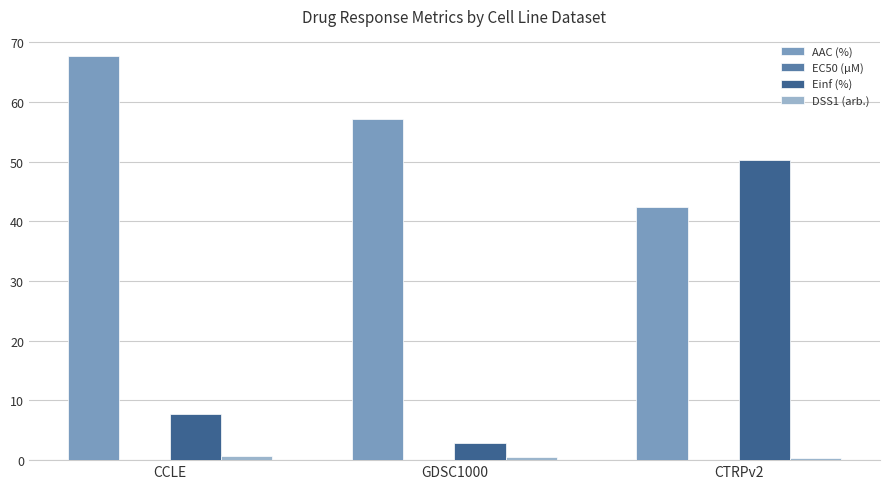

Which series changed the most between GDSC1000 and CTRPv2?

Einf (%)